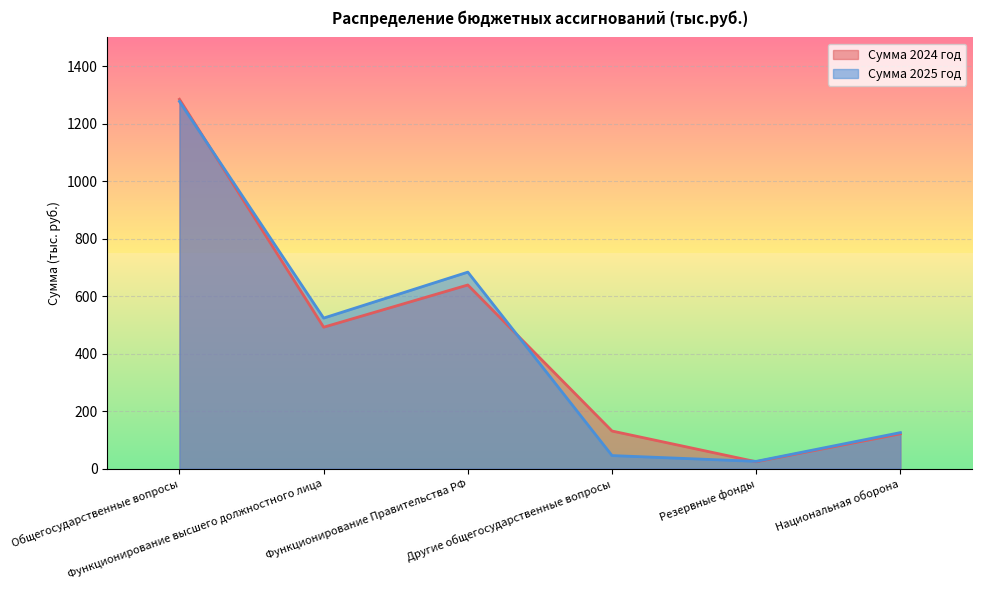

What is the total value across all series at Резервные фонды?

48.8